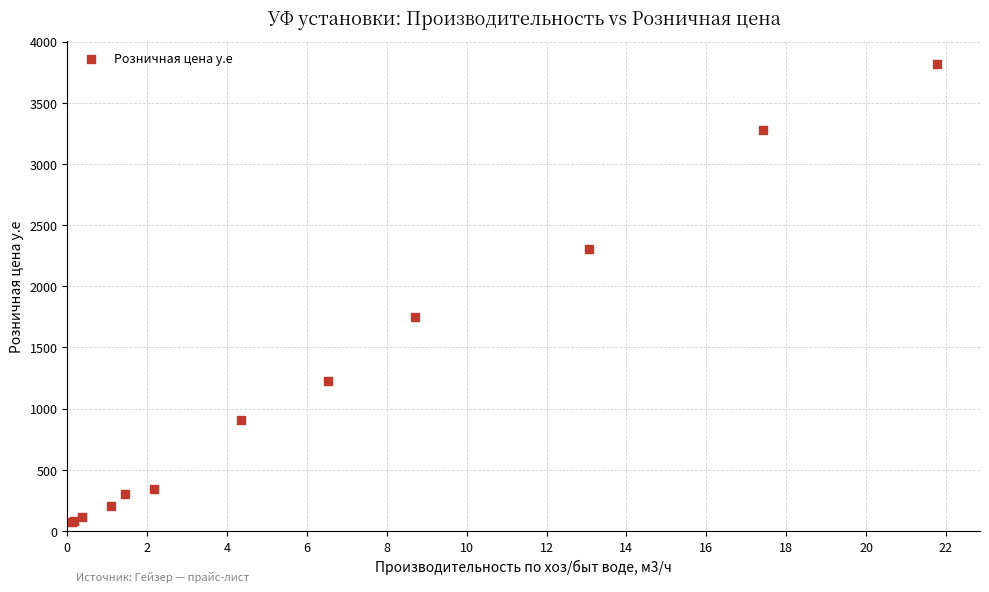

What Y value in the scatter plot is closest to 1945?

1747.2